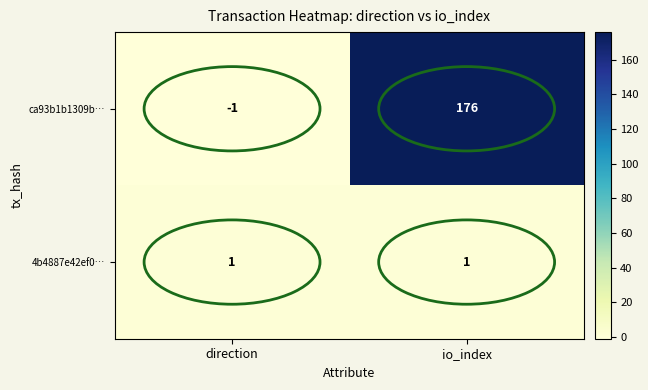

Rank the series at direction from highest to lowest value.

4b4887e42ef0…, ca93b1b1309b…